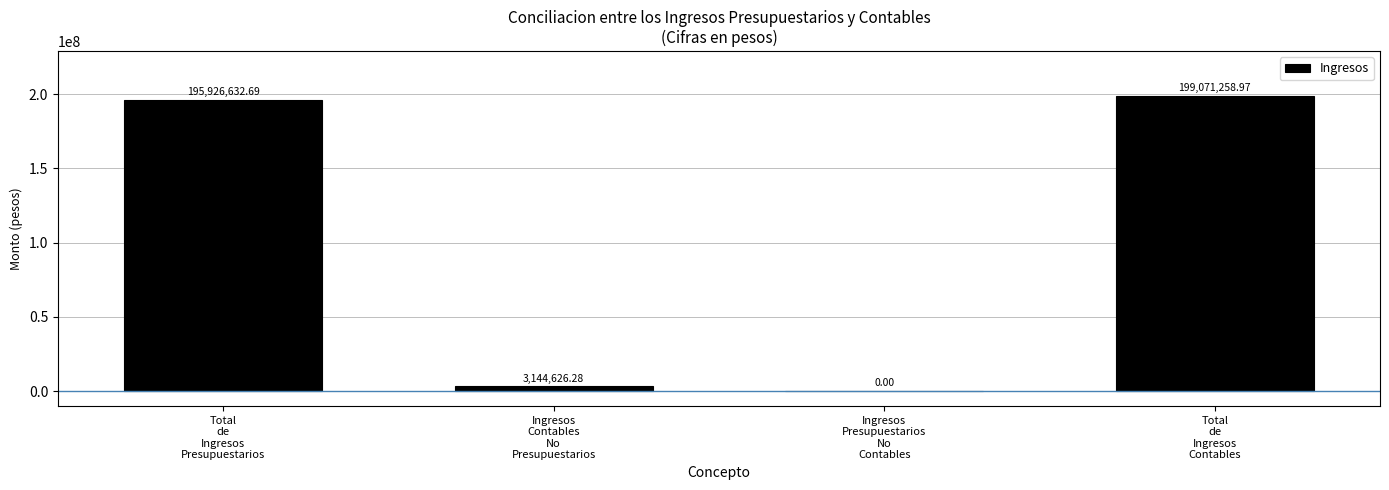

What is the sum of all values?

398142517.9